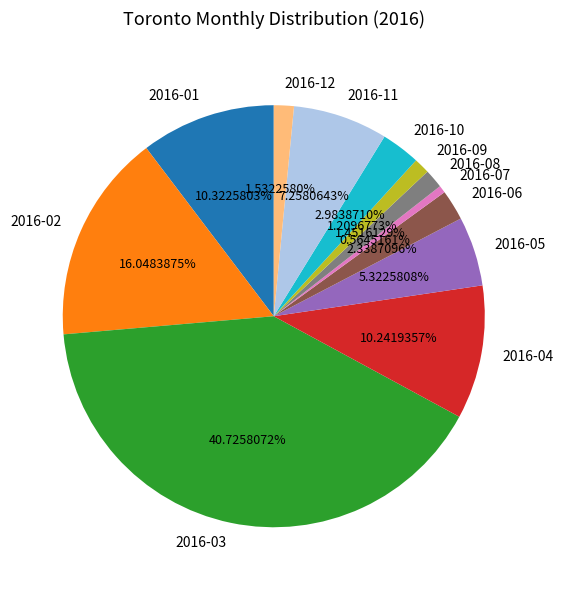

To the nearest percent, what is the average slice percentage?

8%